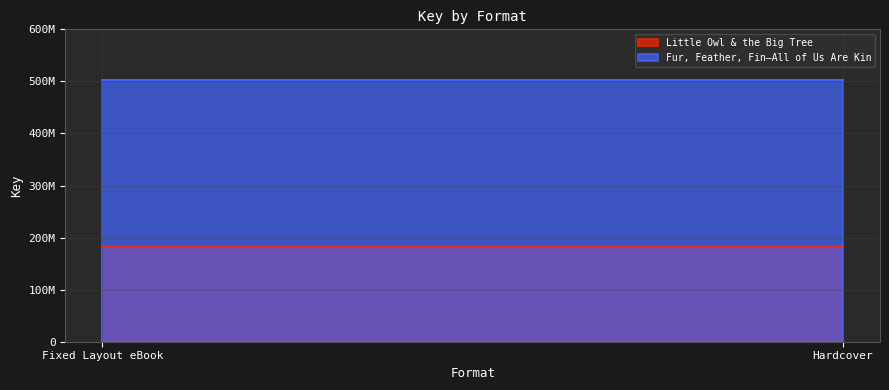

List the labels in order of Little Owl & the Big Tree value, smallest first.

Fixed Layout eBook, Hardcover